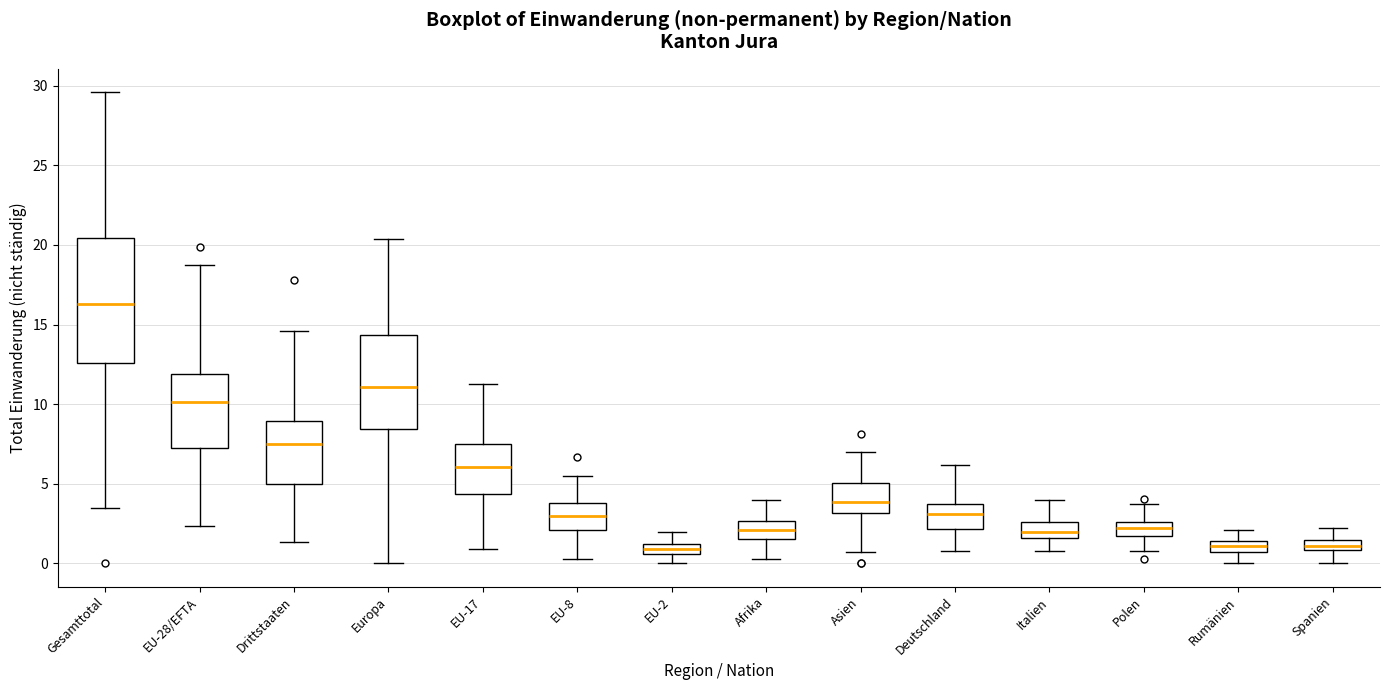

Which box has the highest median line?

Gesamttotal